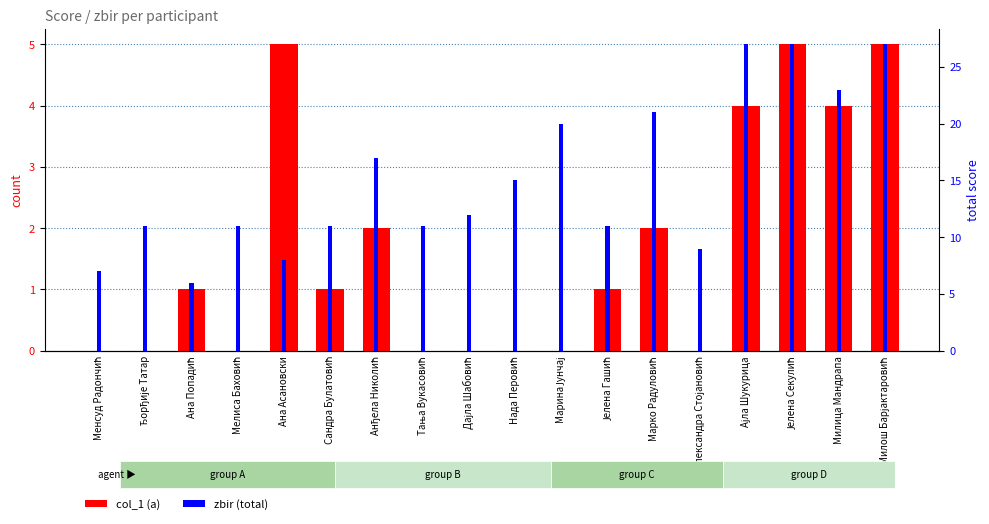

What is the label of the 5th bar from the left?

Ана Асановски